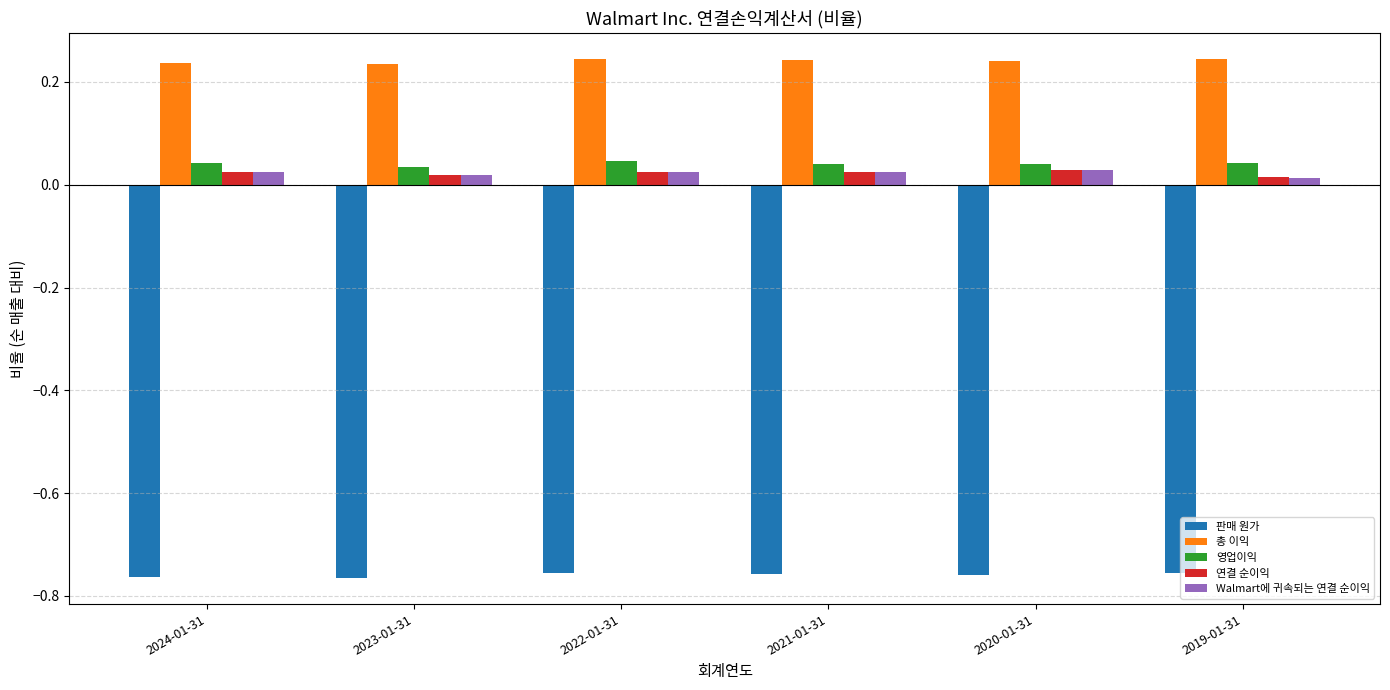

What position from the left is 2022-01-31?

3